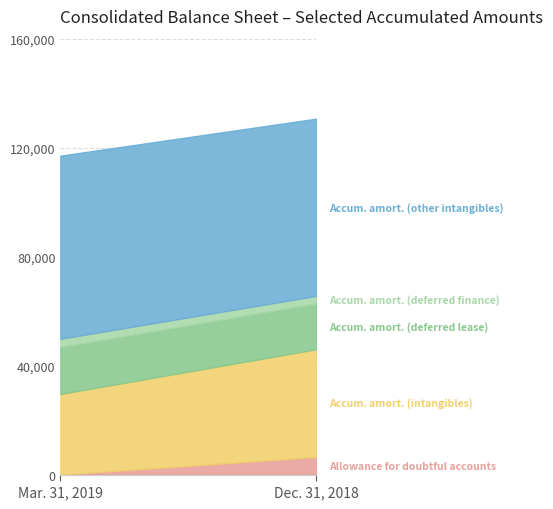

What is the label of the 2nd point from the right?

Mar. 31, 2019